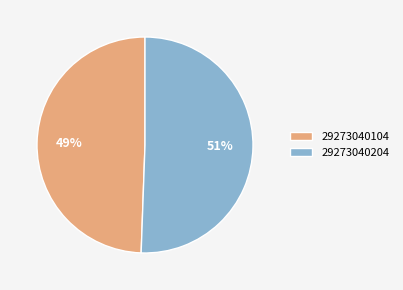

Is it true that 29273040204 is 61% of the pie?

False